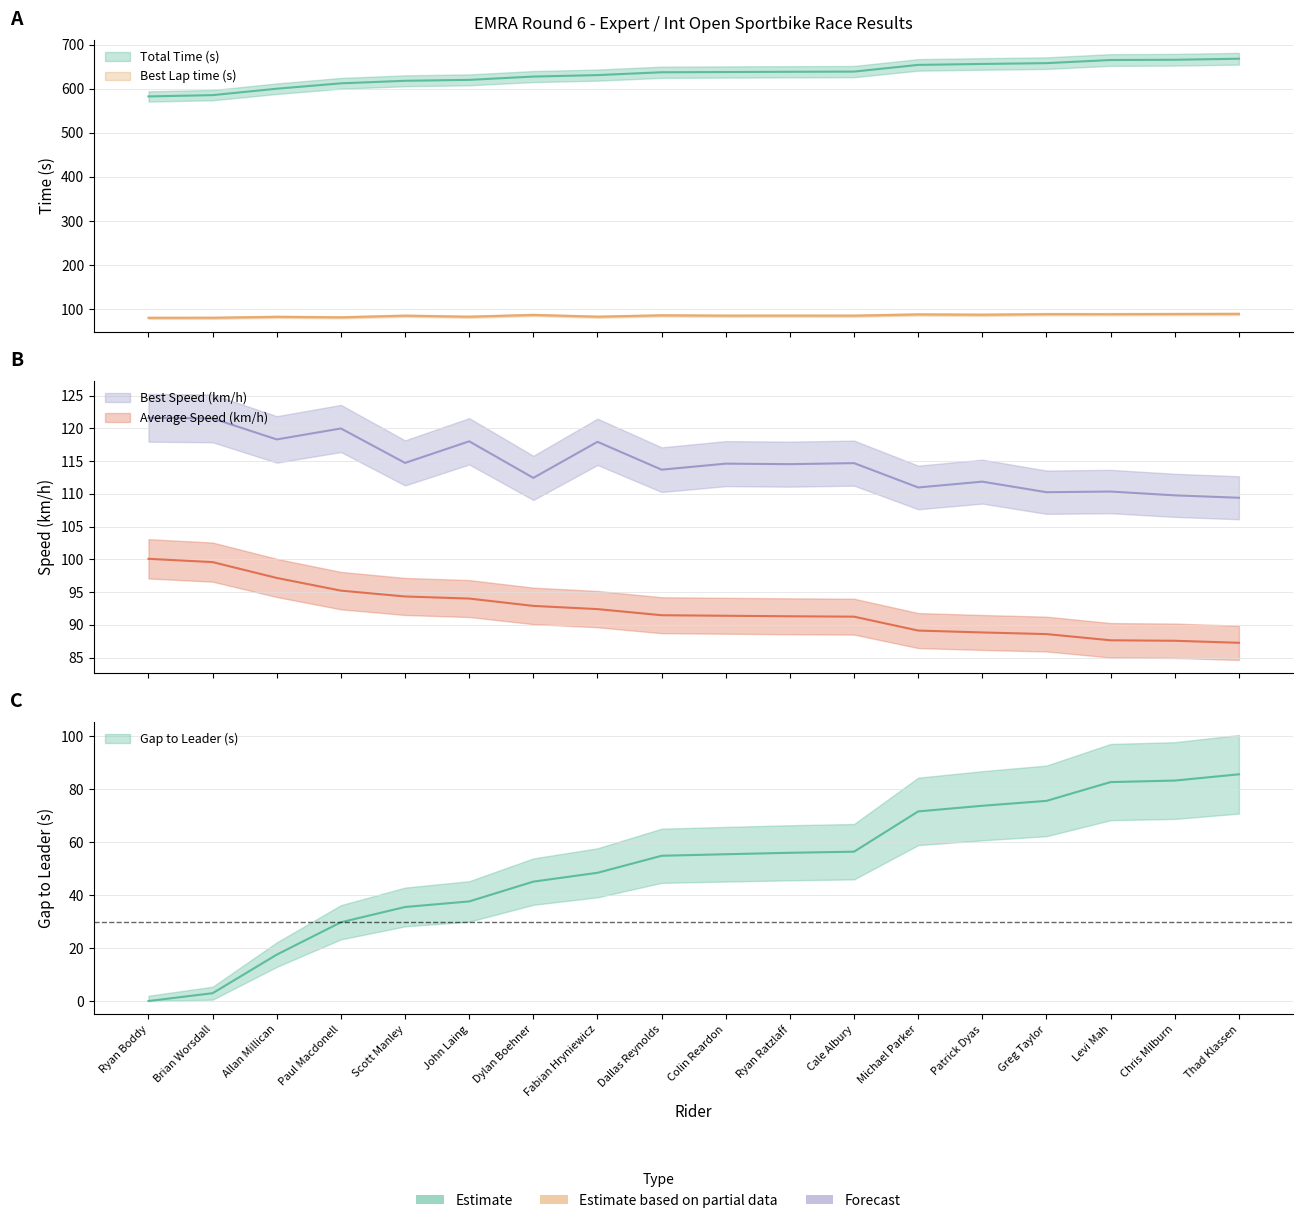

What is the approximate value of Best Speed (km/h) at Brian Worsdall?

121.5